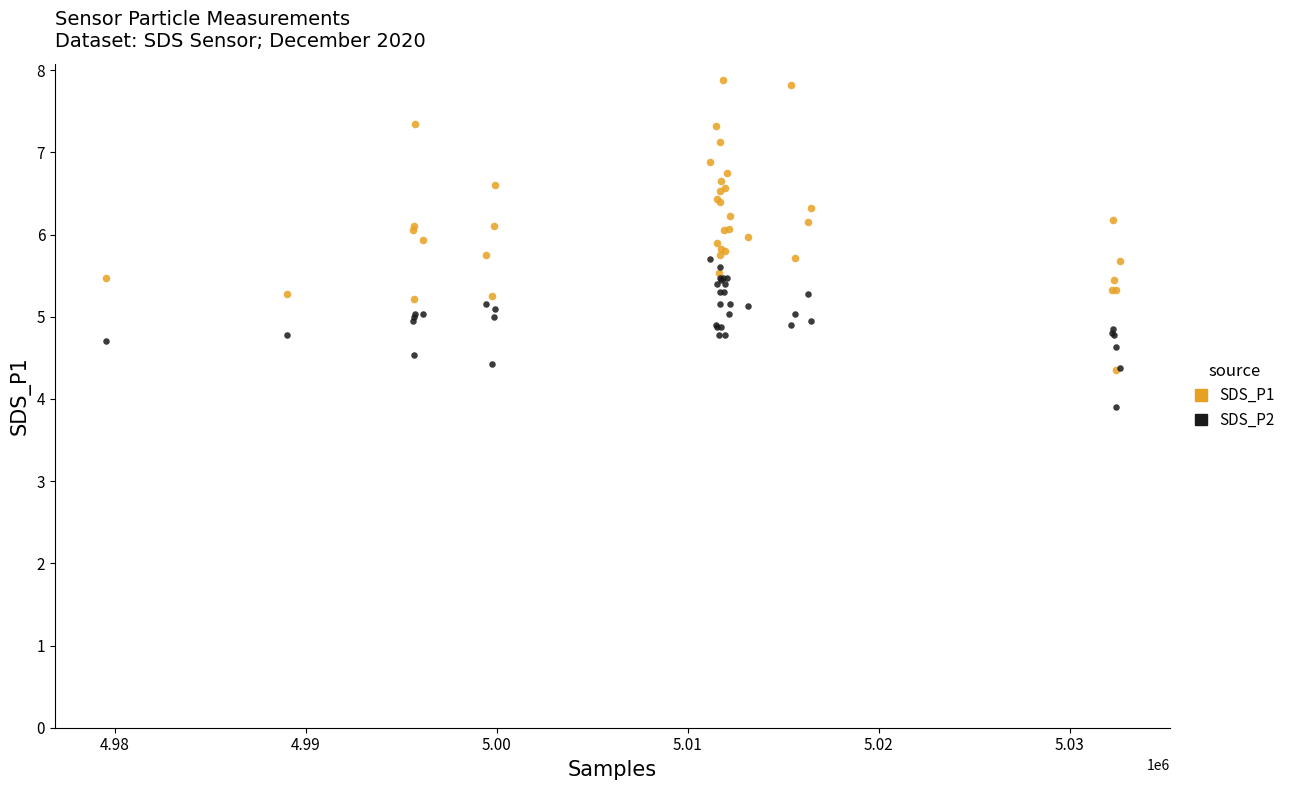

Which series contains the lowest Y value?

SDS_P2